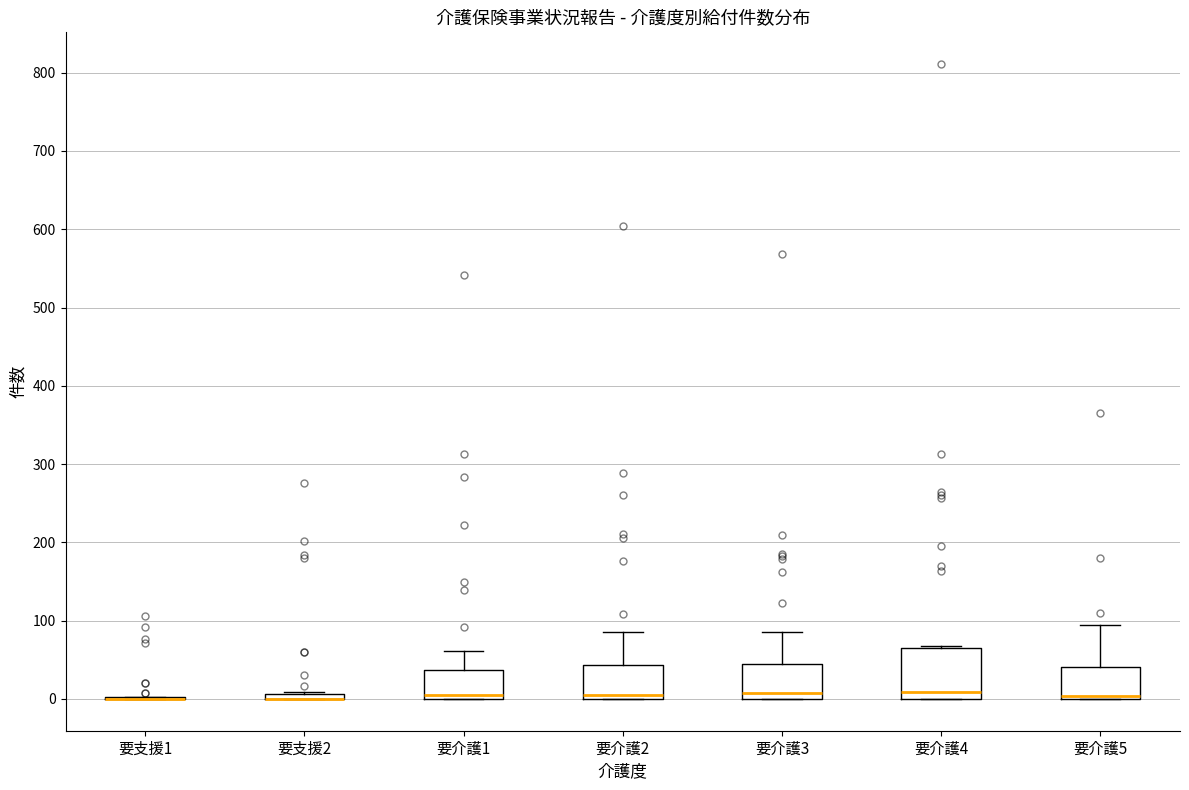

Where does the upper whisker of the box for 要介護5 end on the y-axis? The values are not printed on the chart, so give them approximately, as read against the axis.

100